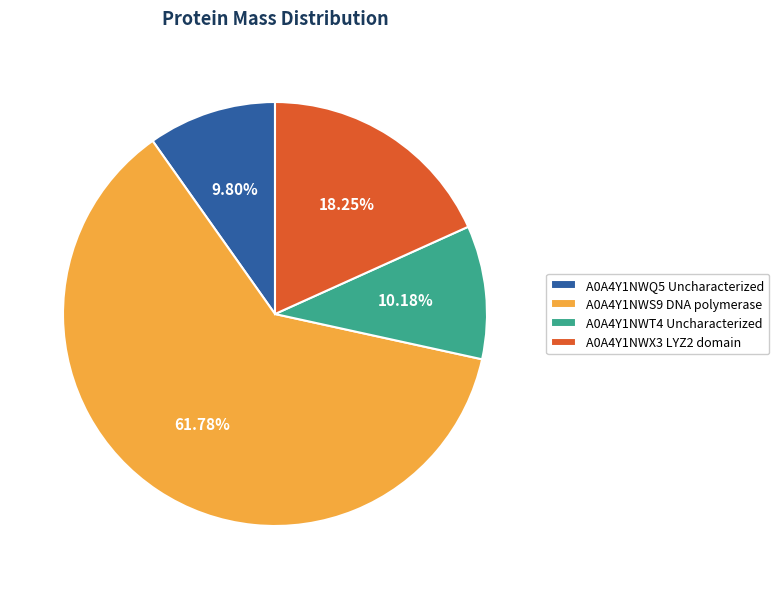

Between A0A4Y1NWQ5 Uncharacterized and A0A4Y1NWX3 LYZ2 domain, which is larger?

A0A4Y1NWX3 LYZ2 domain